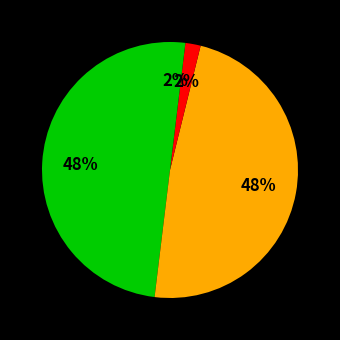

Is there any slice that represents more than half of the pie?

No